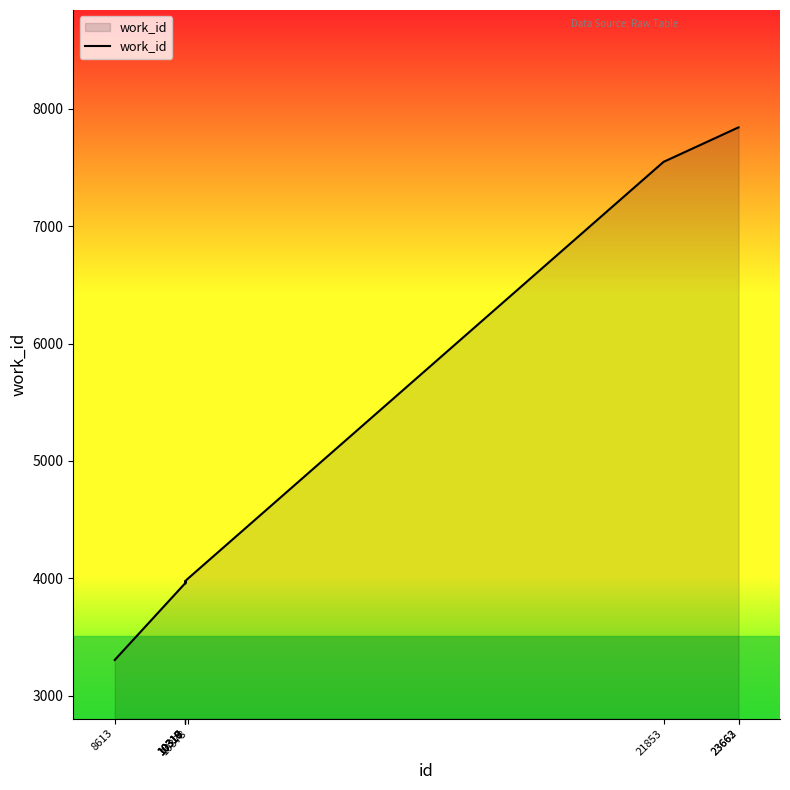

What is the maximum value shown in the chart?

7842